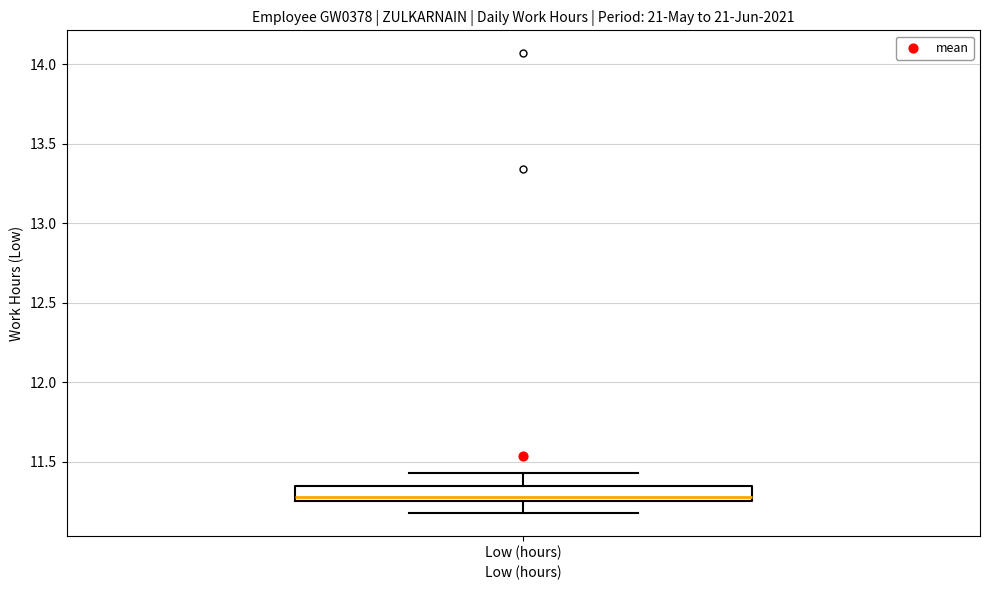

Where does the lower whisker of the box for Low (hours) end on the y-axis? The values are not printed on the chart, so give them approximately, as read against the axis.

11.20